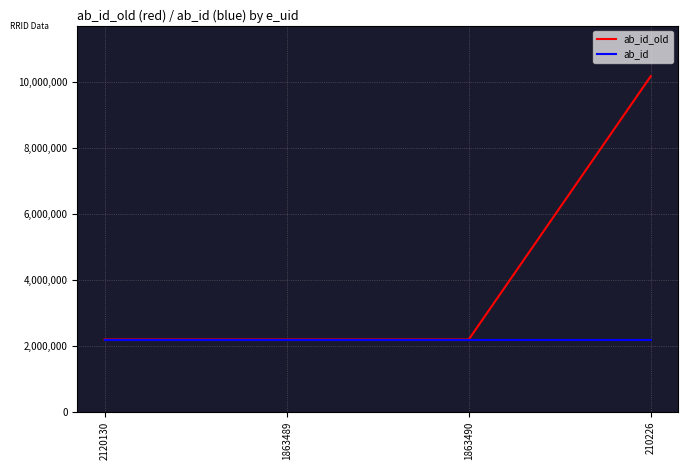

Reading left to right, what are all the values shown in this chart?

ab_id_old: 2195828	2195828	2195828	10184791
ab_id: 2195828	2195828	2195828	2195828